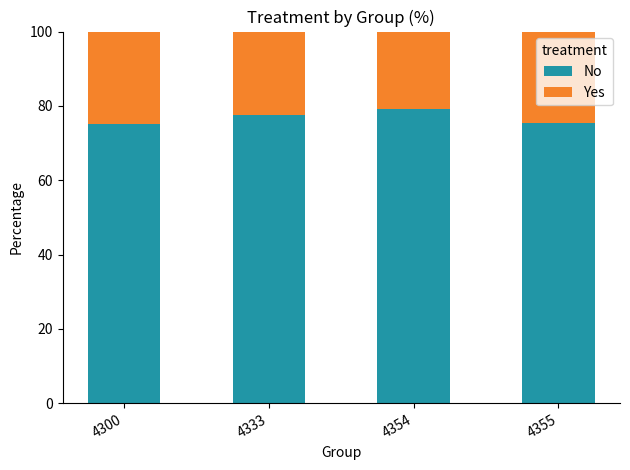

The value of No at 4354 is 54.9. True or false?

False